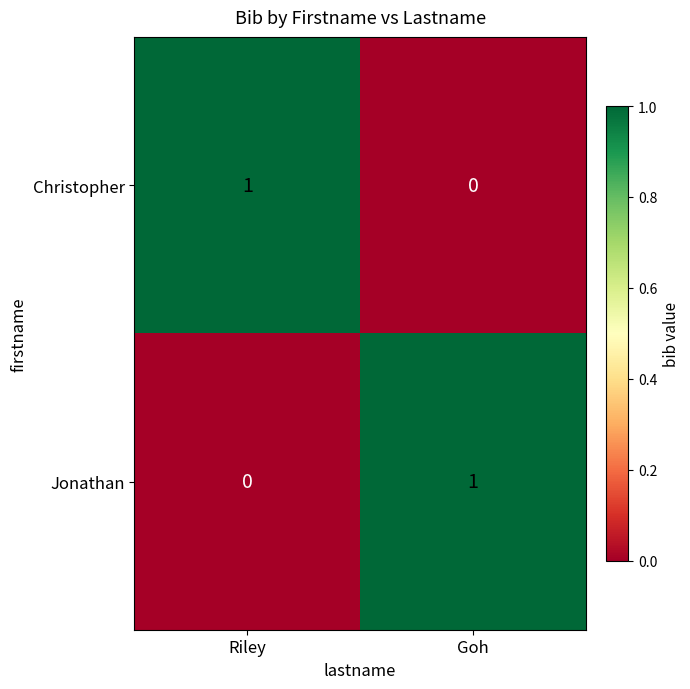

The Jonathan series shows 1 at Riley. True or false?

False